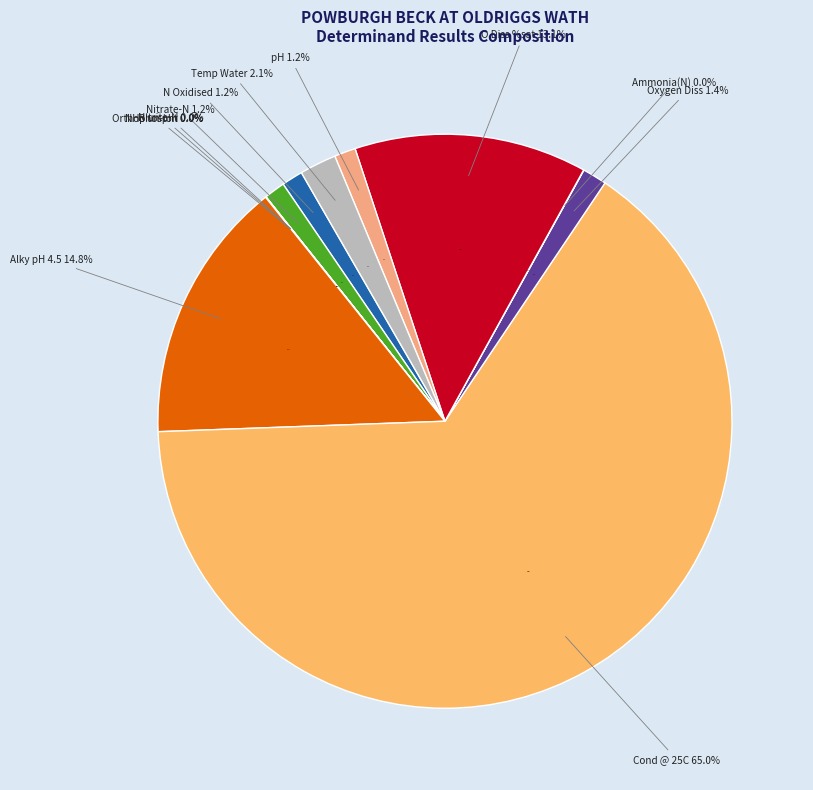

To the nearest percent, what percentage of the pie is Nitrate-N?

1%